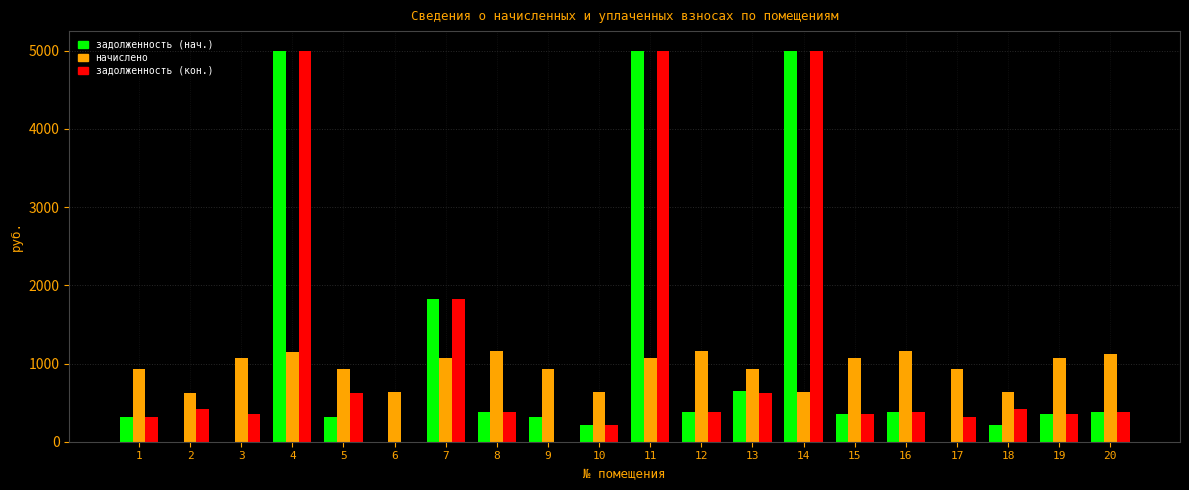

Between 13 and 14, which series saw the biggest shift?

задолженность (кон.)